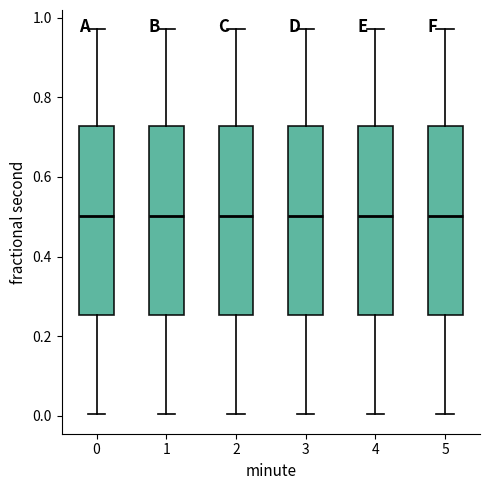

Where does the upper whisker of the box at x = 5 end on the y-axis? The values are not printed on the chart, so give them approximately, as read against the axis.

0.98